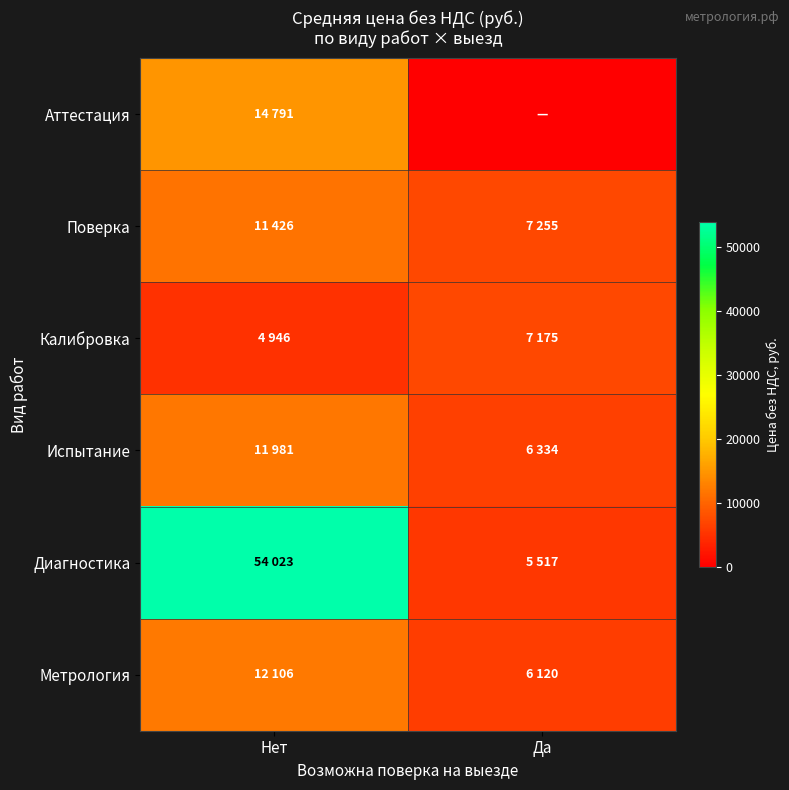

Between Нет and Да, which series saw the biggest shift?

Диагностика